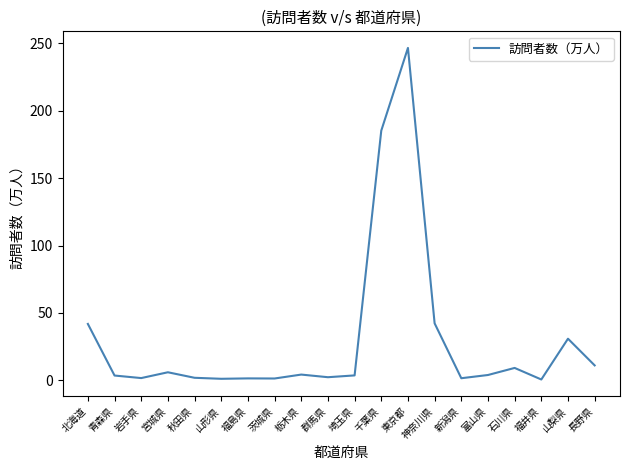

What is the difference between the second highest and minimum values?

184.4